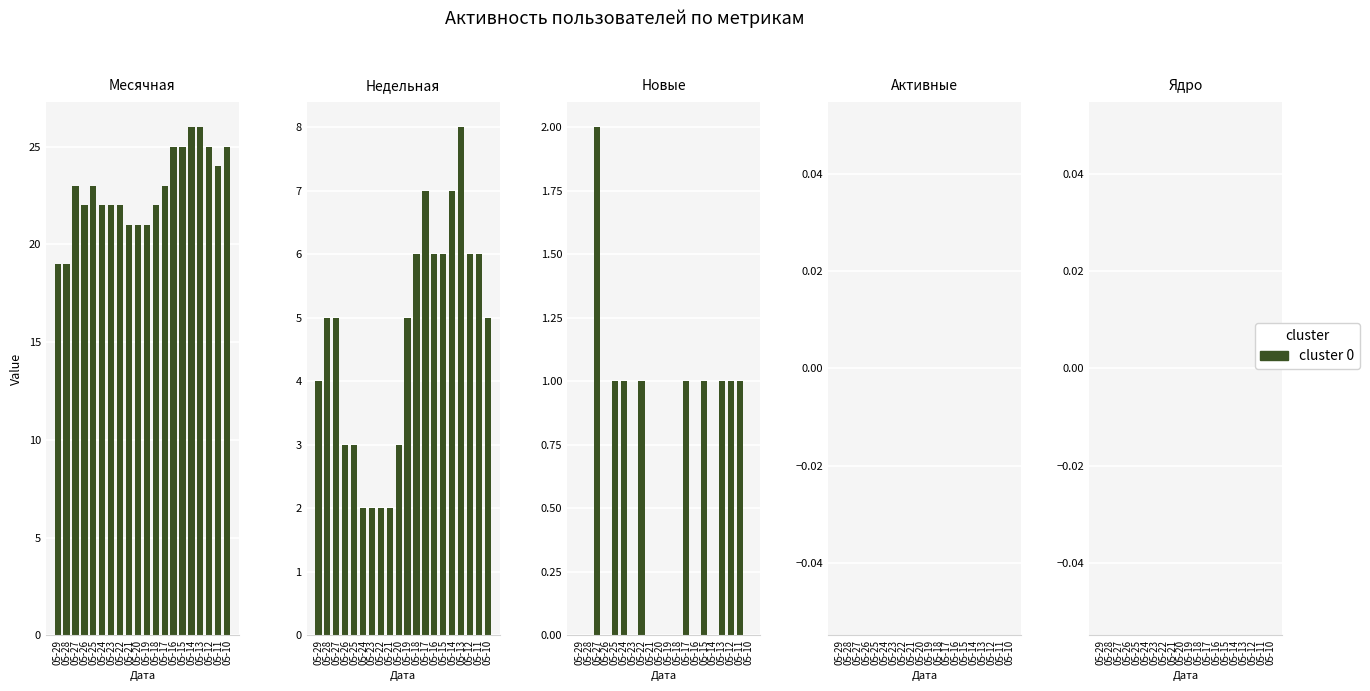

Rank the series at 05-20 from highest to lowest value.

Месячная, Недельная, Новые, Активные, Ядро